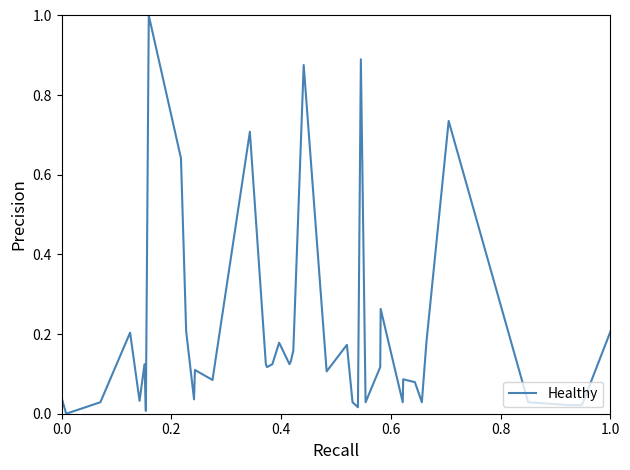

What is the maximum value shown in the chart?

1.0